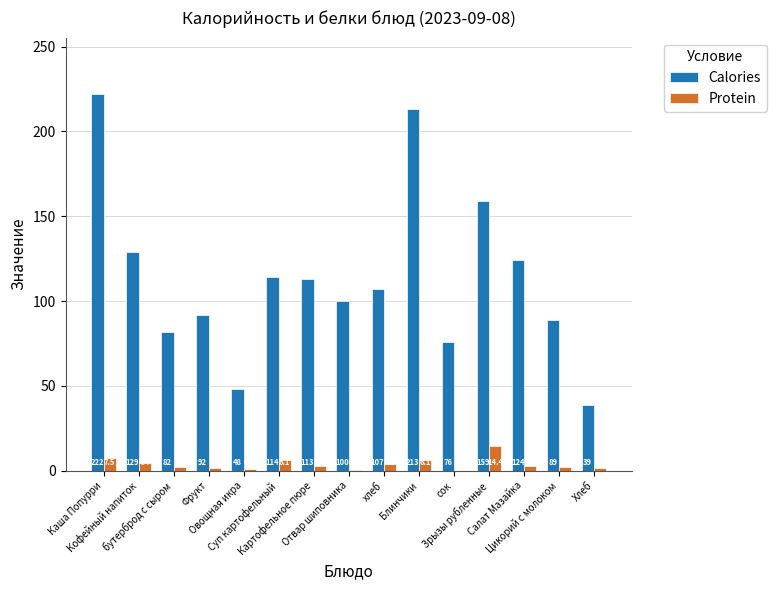

What is the highest value of the Calories series?

222.0